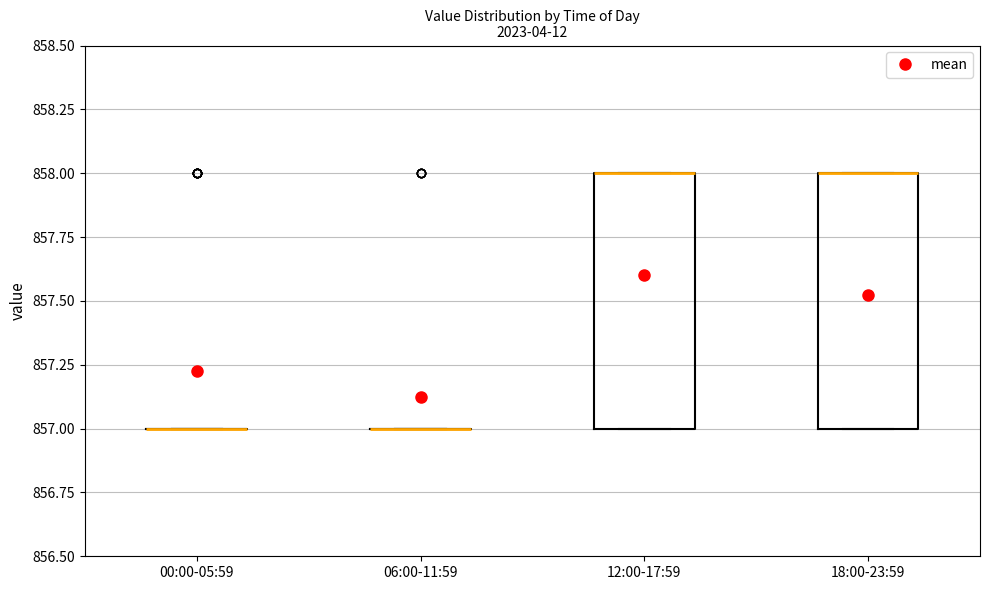

Reading left to right, read every box against the y-axis: the position of its median line, the range the box covers, and the ends of its whiskers. The values are not printed on the chart, so give them approximately, as read against the axis.

00:00-05:59: box collapsed to a line at 857, whiskers 857 to 857
06:00-11:59: box collapsed to a line at 857, whiskers 857 to 857
12:00-17:59: median 858 (drawn on the box's upper edge), box 857 to 858, whiskers 857 to 858
18:00-23:59: median 858 (drawn on the box's upper edge), box 857 to 858, whiskers 857 to 858